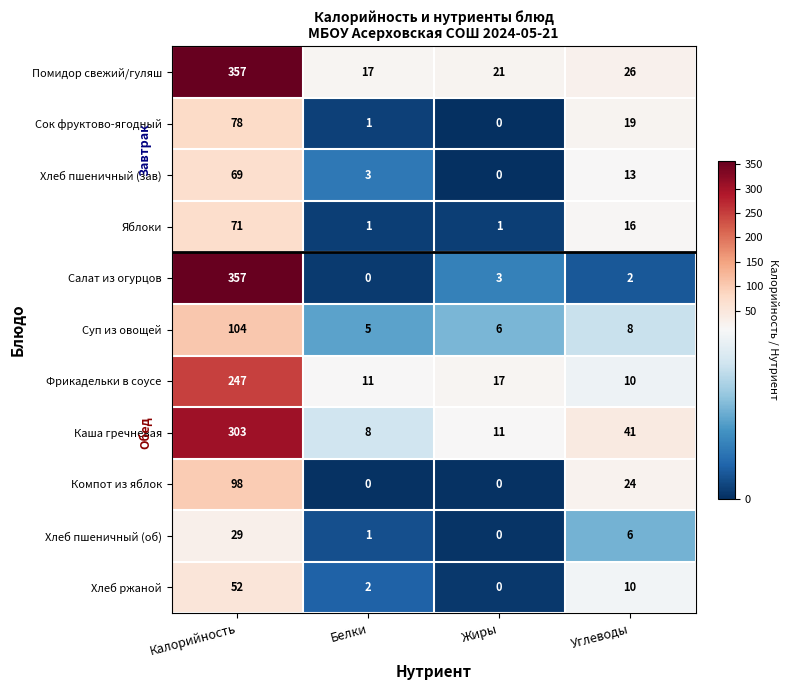

What is the average value of the Каша гречневая series?

91